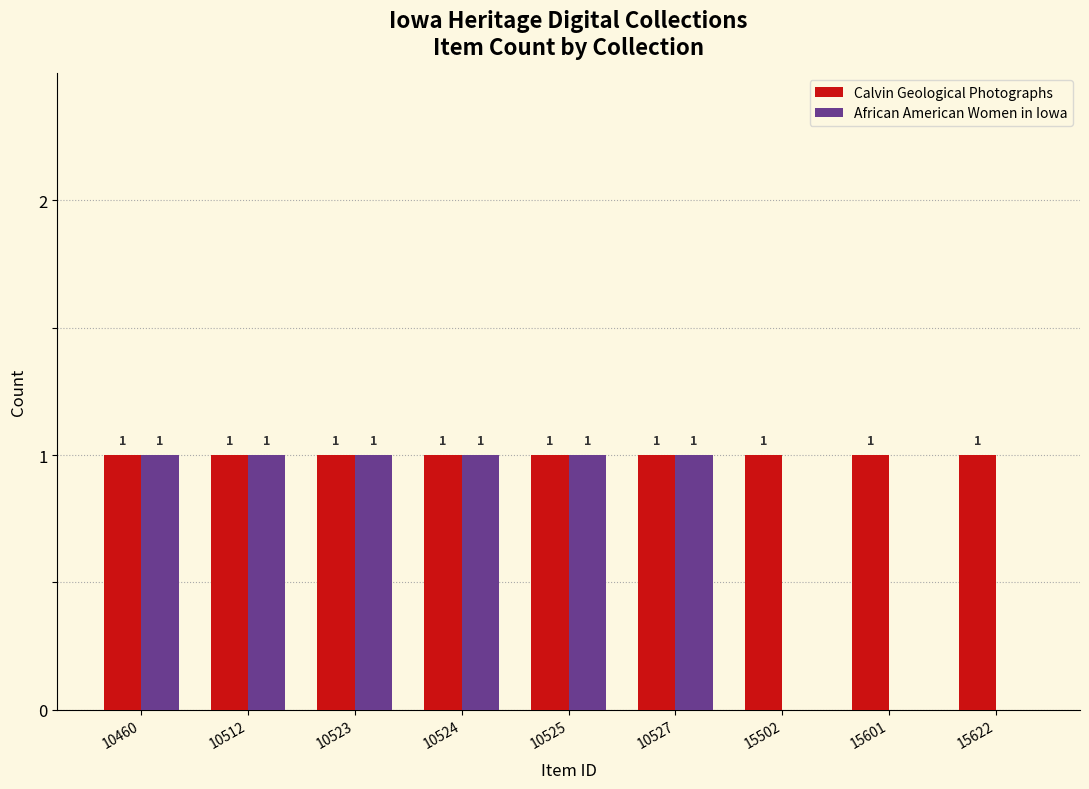

Reading left to right, extract all data points from this chart.

Calvin Geological Photographs: 1	1	1	1	1	1	1	1	1
African American Women in Iowa: 1	1	1	1	1	1	0	0	0